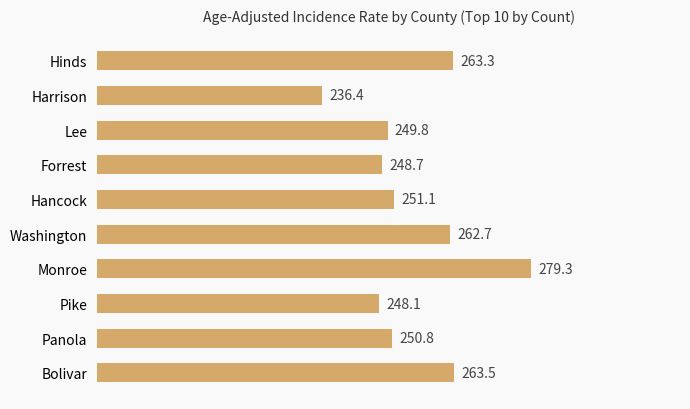

How many bars are there in total?

10